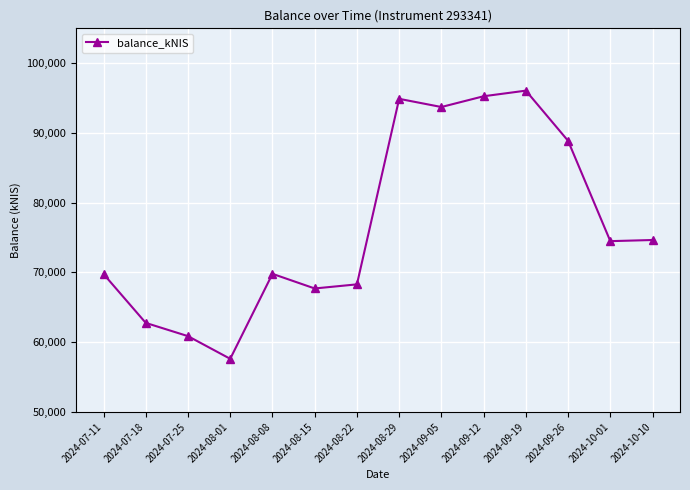

Is it true that the value at 2024-08-22 is 113162.9?

False